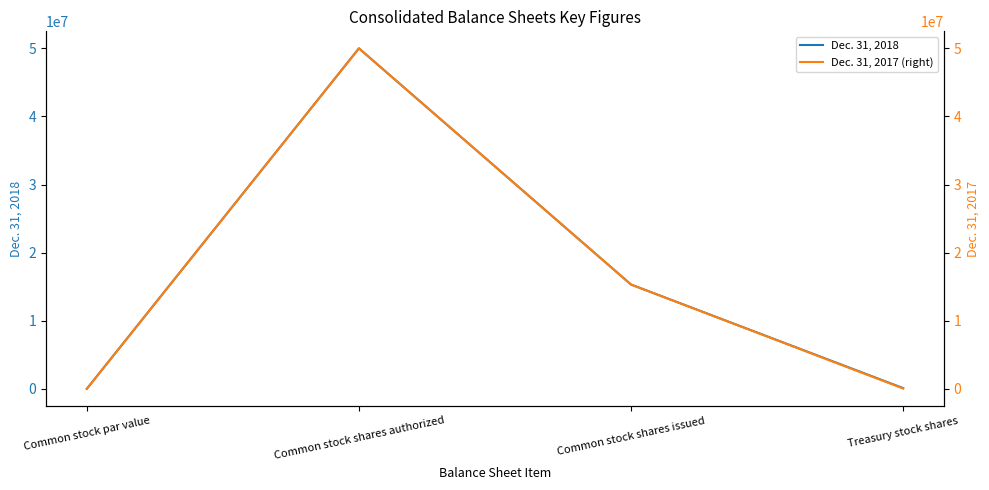

Reading right to left, extract all data points from this chart.

Dec. 31, 2018: 101097	15308378	50000000	0
Dec. 31, 2017 (right): 43638	15308378	50000000	0